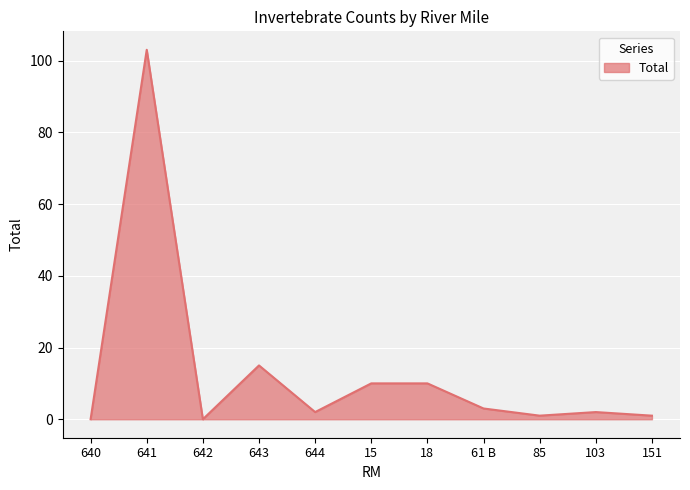

Reading left to right, transcribe all the data shown in this chart.

640=0	641=103	642=0	643=15	644=2	15=10	18=10	61 B=3	85=1	103=2	151=1